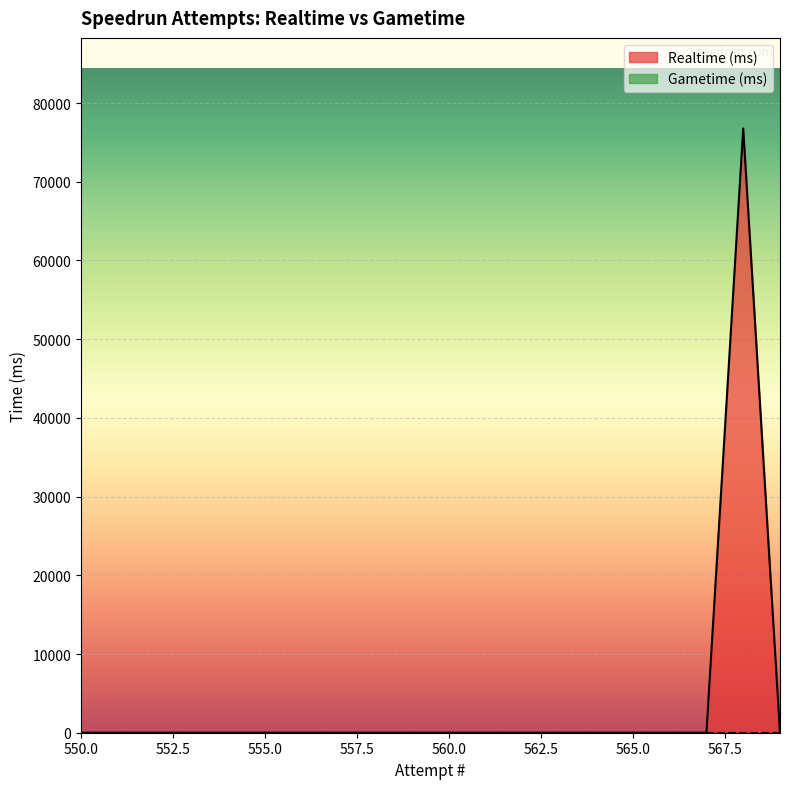

Rank the categories by value from lowest to highest.

569, 567, 566, 565, 564, 563, 562, 561, 560, 559, 558, 557, 556, 555, 554, 553, 552, 551, 550, 568